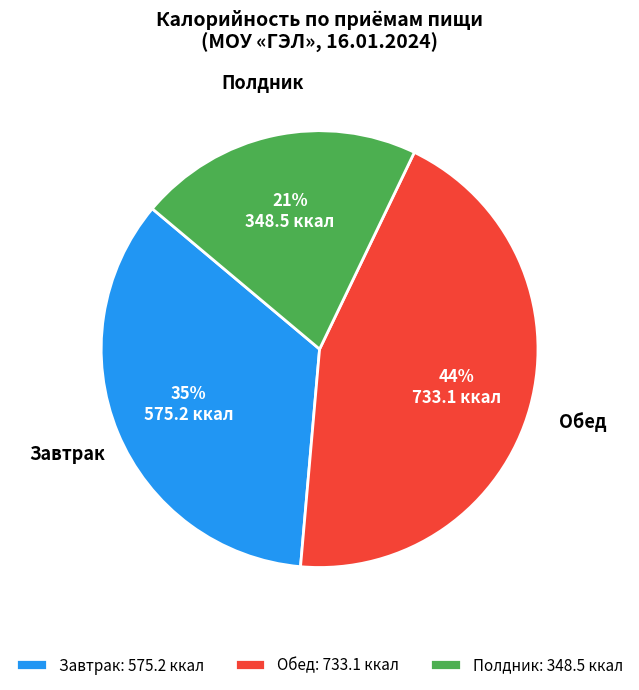

Combined, do Обед: 733.1 ккал and Полдник: 348.5 ккал account for over 50%?

Yes